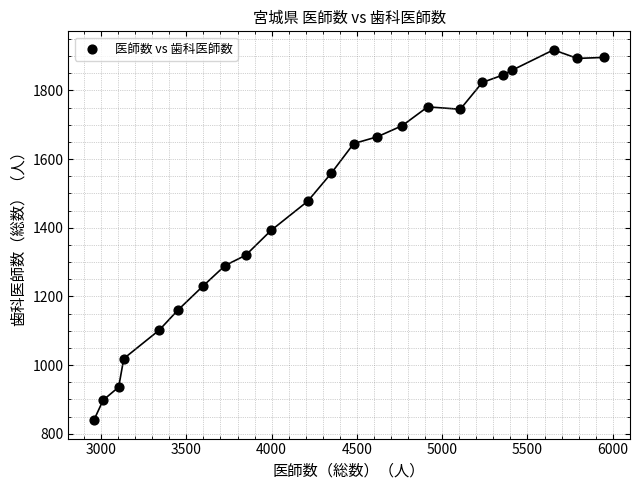

What Y value in the scatter plot is closest to 1379?

1392